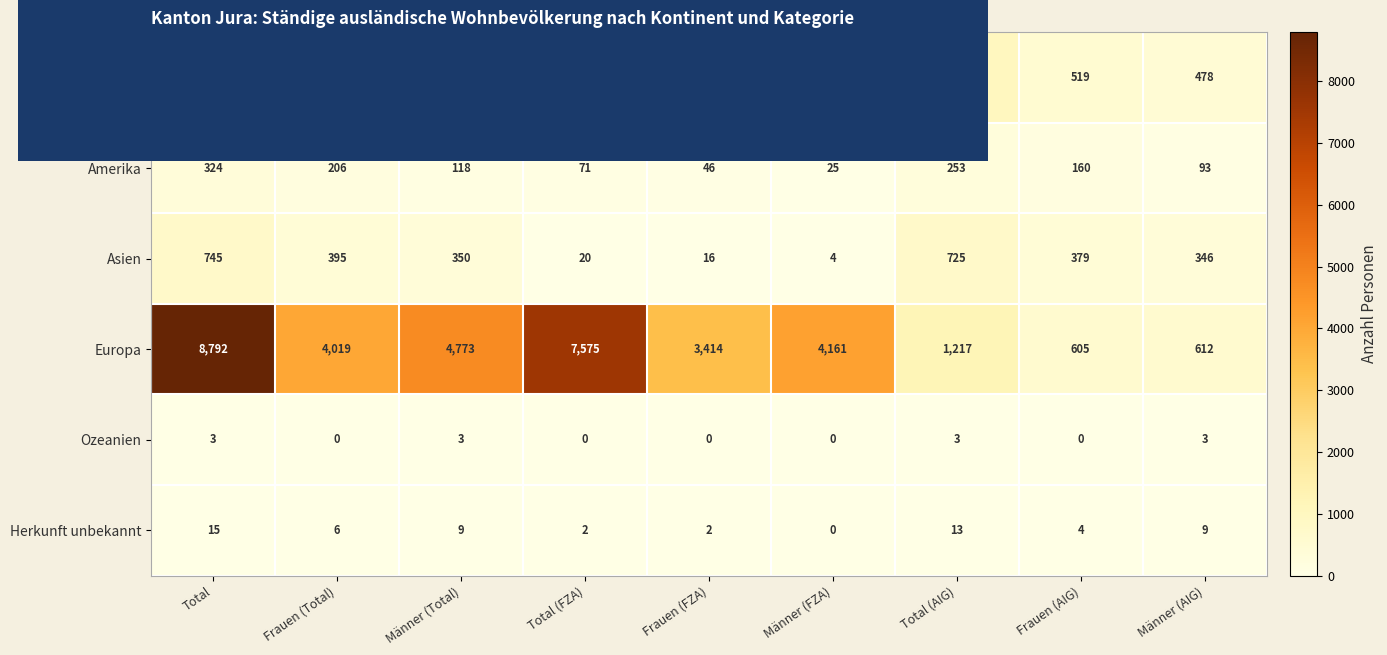

Where is Amerika nearest to the value 174?

Frauen (AIG)